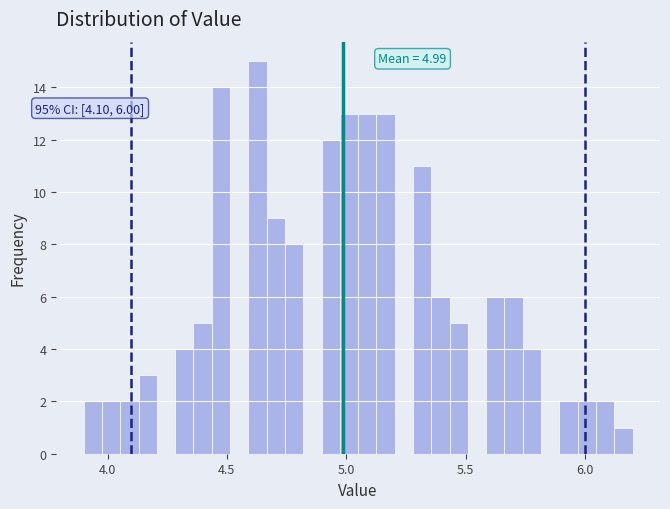

Read against the x-axis, roughly where is the centre of the tallest bar?

4.65